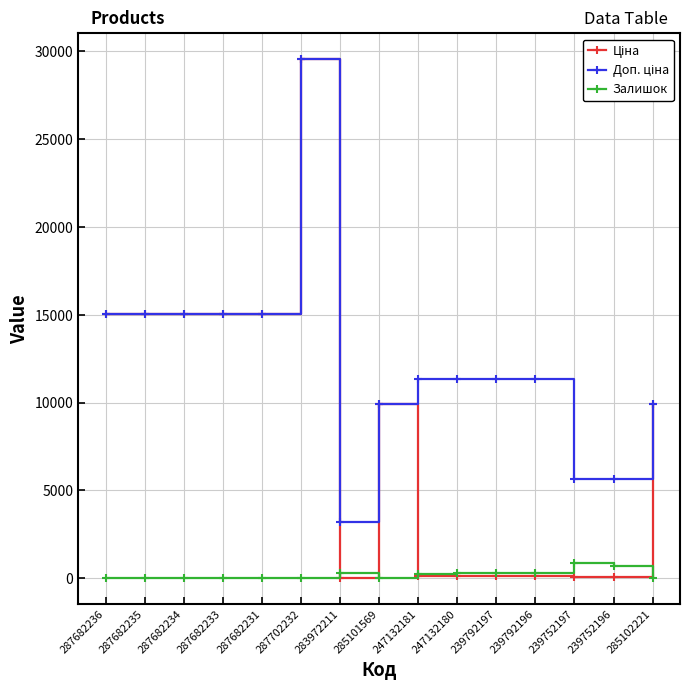

Is this an area chart (filled region under the line)?

No